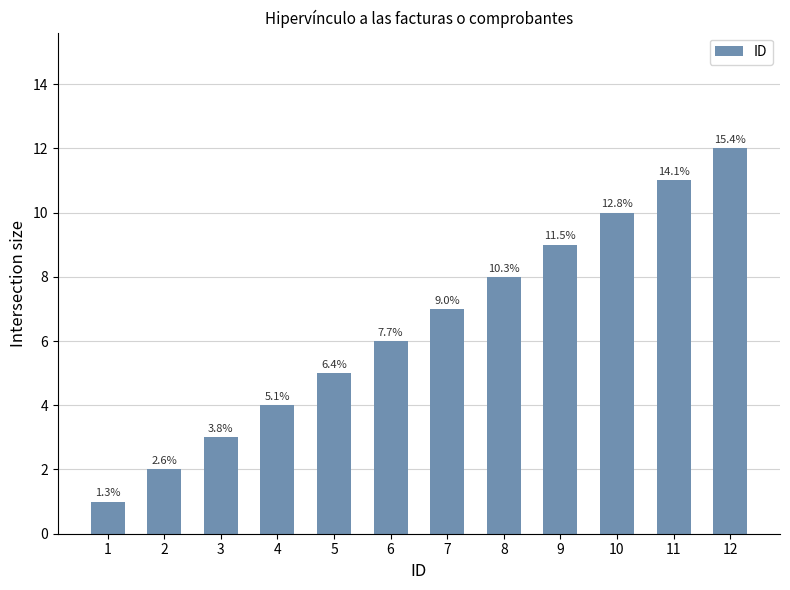

What is the minimum value shown in the chart?

1